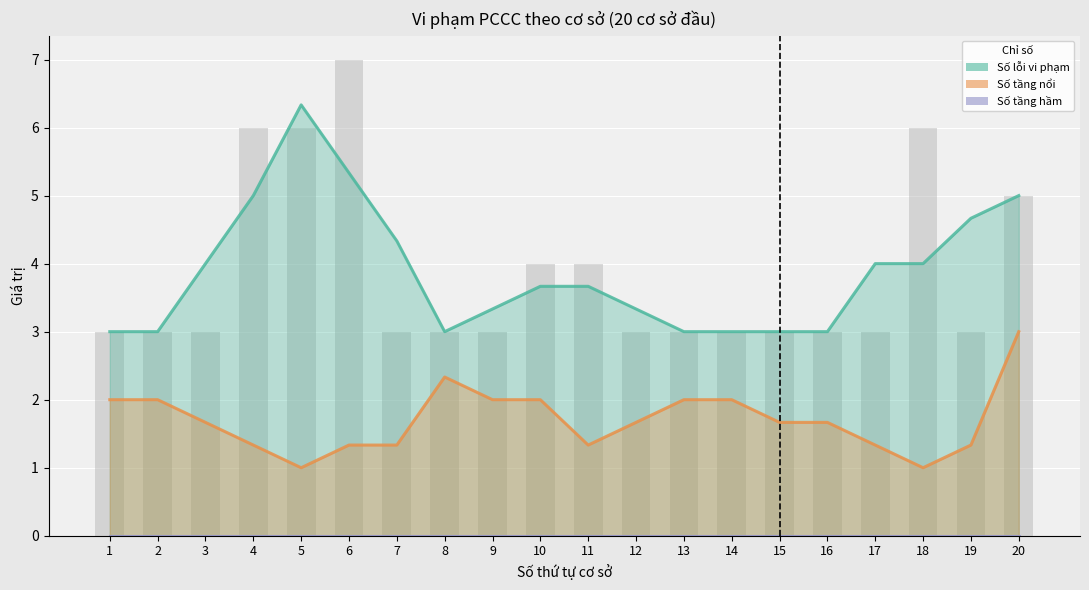

The value of Số tầng nổi at 11 is 1.3. True or false?

True